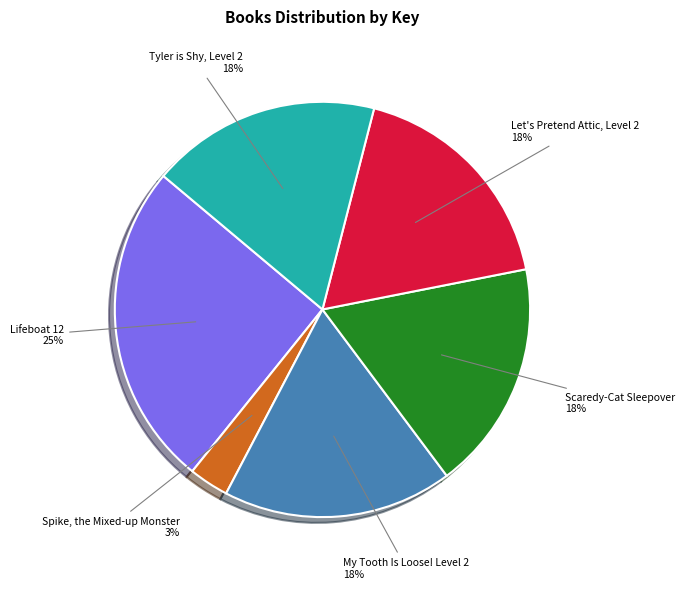

To the nearest percent, what is the difference between the largest and smallest slice percentages?

22%